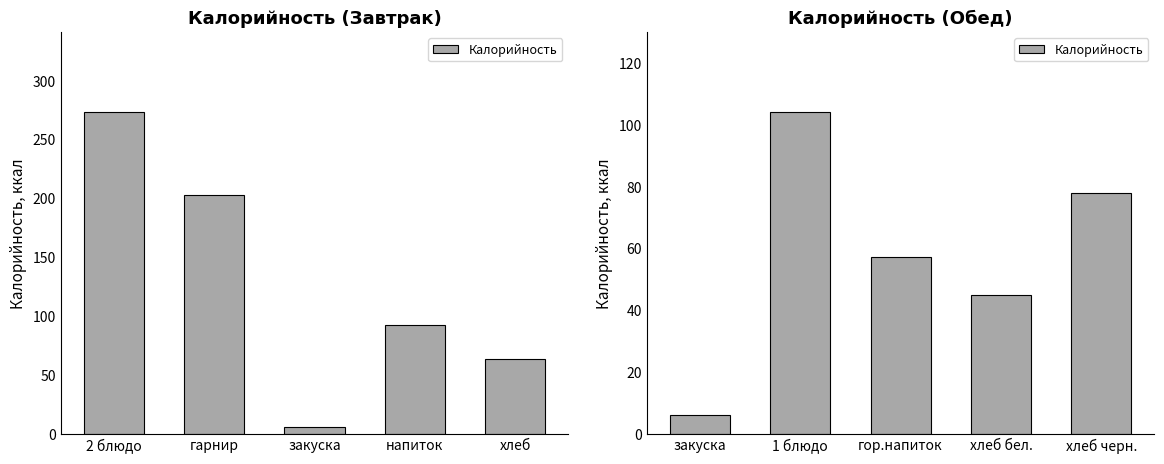

Count the values in the range 45 to 78.

3